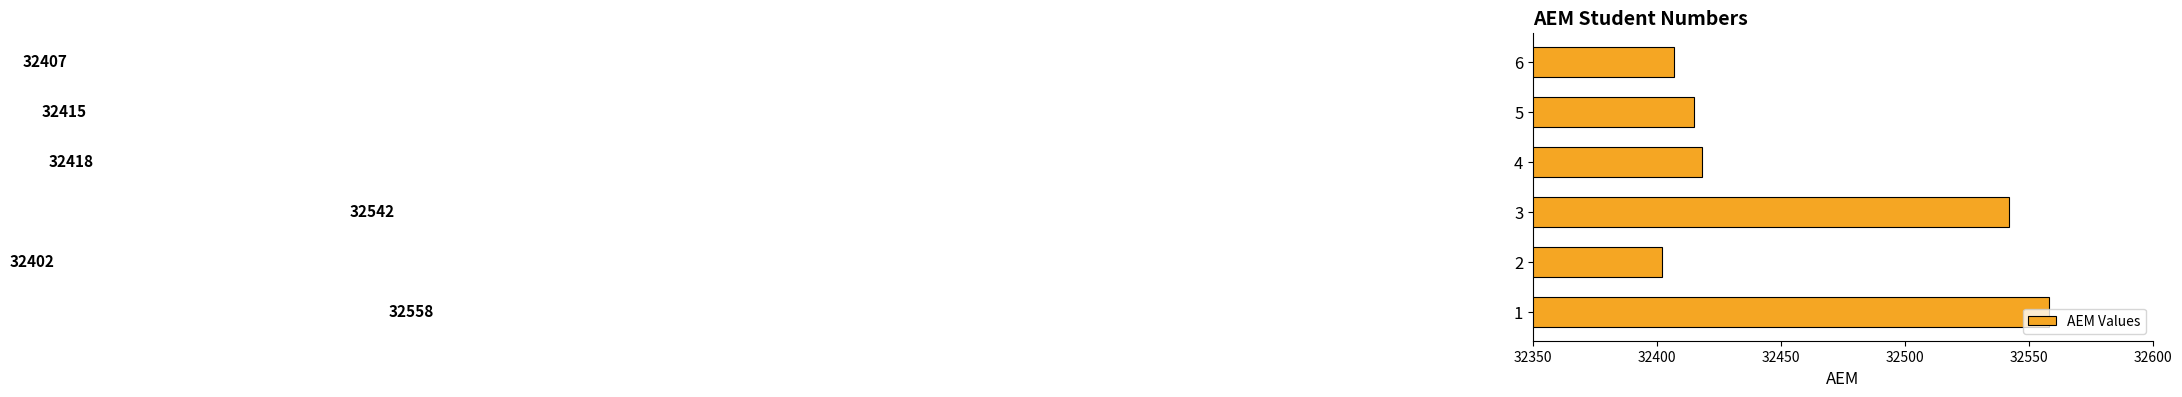

Is it true that the value at 1 is 32558?

True